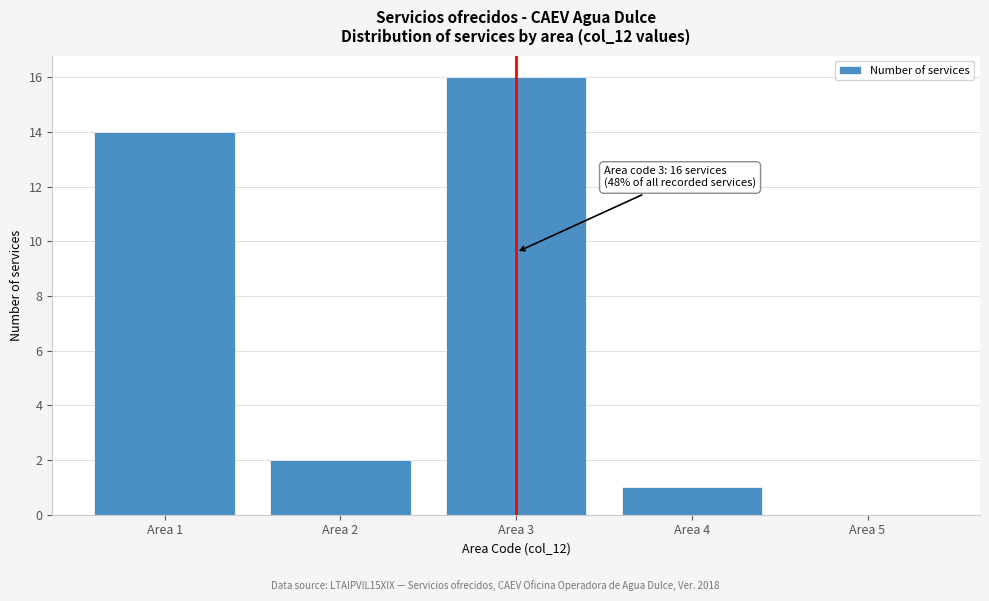

Over which range of the x-axis is the bar tallest?

2.5 to 3.5